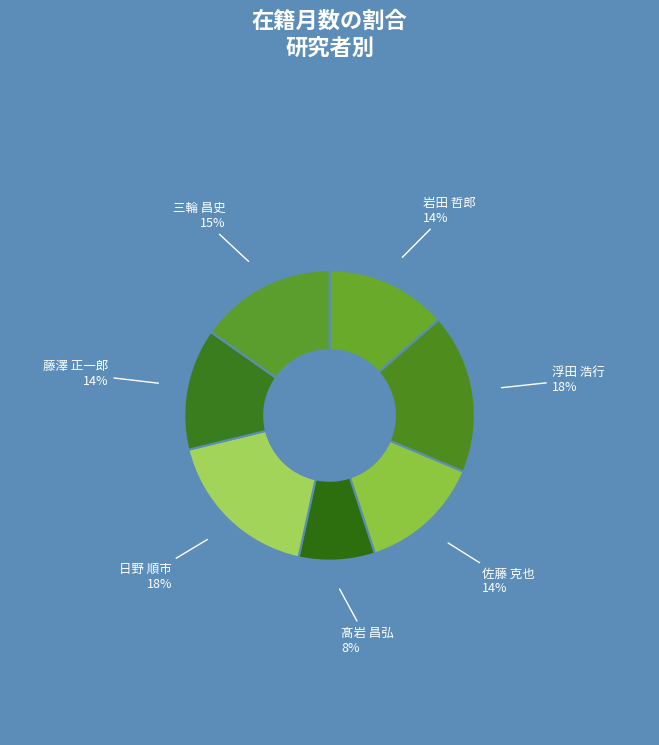

Count the number of slices in the pie.

7